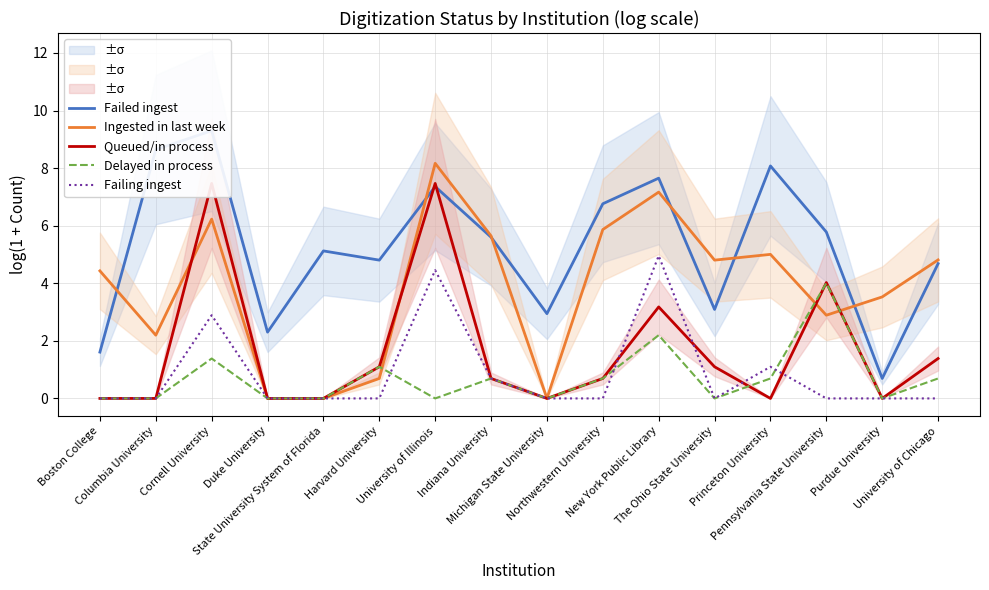

How many data points in Failing ingest are above 0?

5